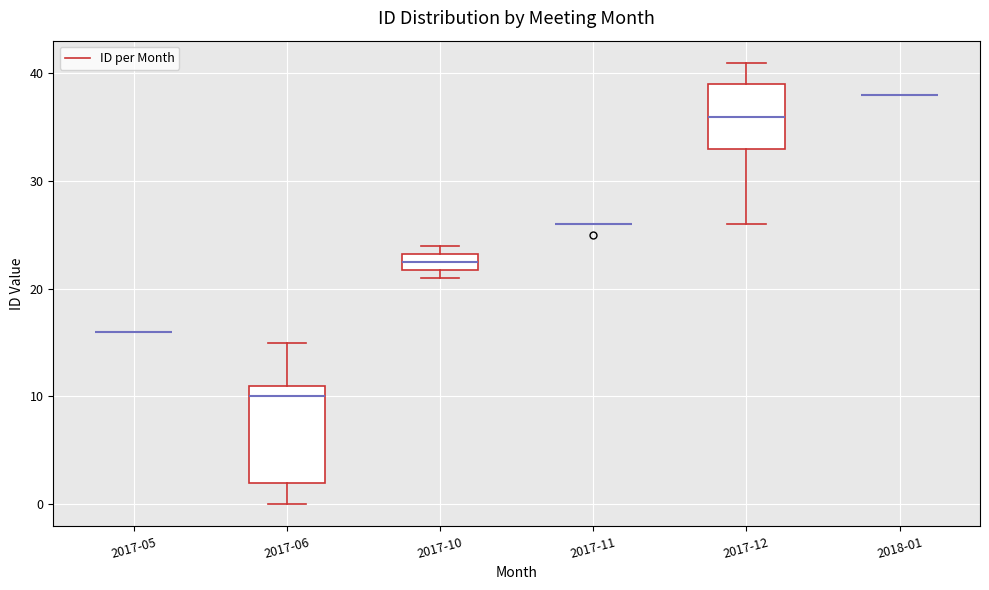

Reading left to right, read every box against the y-axis: the position of its median line, the range the box covers, and the ends of its whiskers. The values are not printed on the chart, so give them approximately, as read against the axis.

2017-05: box collapsed to a line at 16, whiskers 16 to 16
2017-06: median 10, box 2 to 11, whiskers 0 to 15
2017-10: median 23 (inside the box), box 22 to 23, whiskers 21 to 24
2017-11: box collapsed to a line at 26, whiskers 26 to 26
2017-12: median 36, box 33 to 39, whiskers 26 to 41
2018-01: box collapsed to a line at 38, whiskers 38 to 38